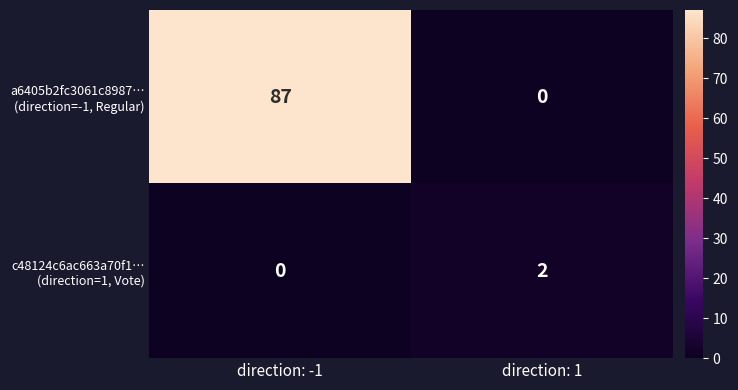

At which category is the sum across all series the highest?

direction: -1